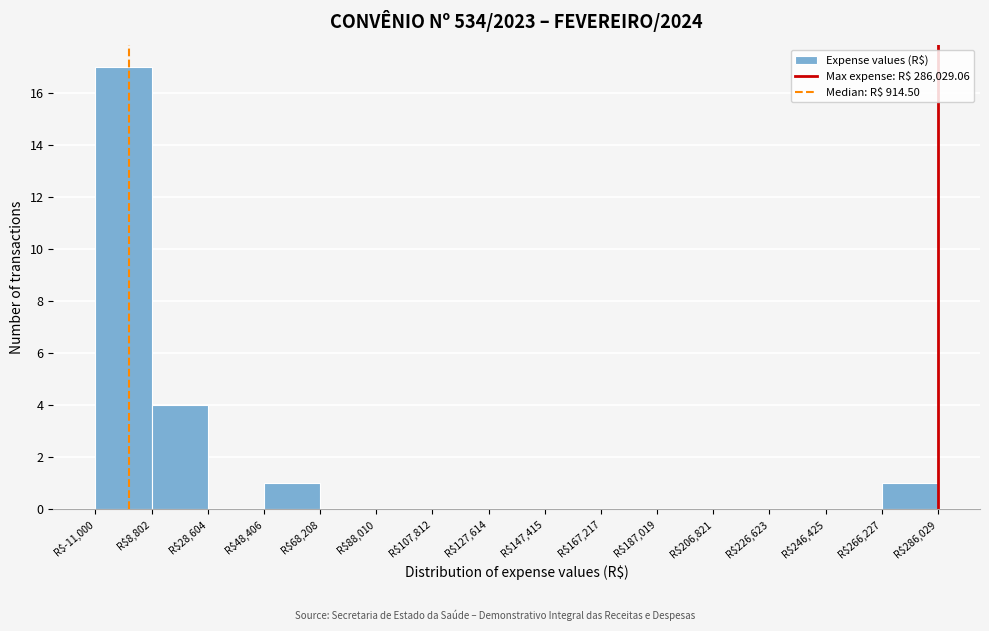

Over which range of the x-axis is the bar tallest?

-10000 to 8000